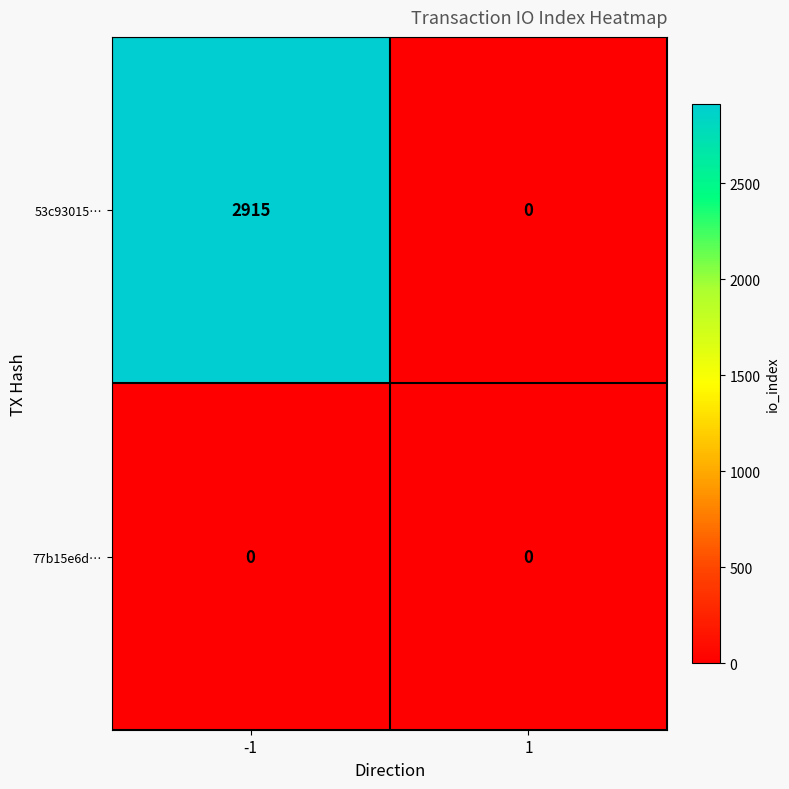

What is the difference between the highest and lowest values at -1?

2915